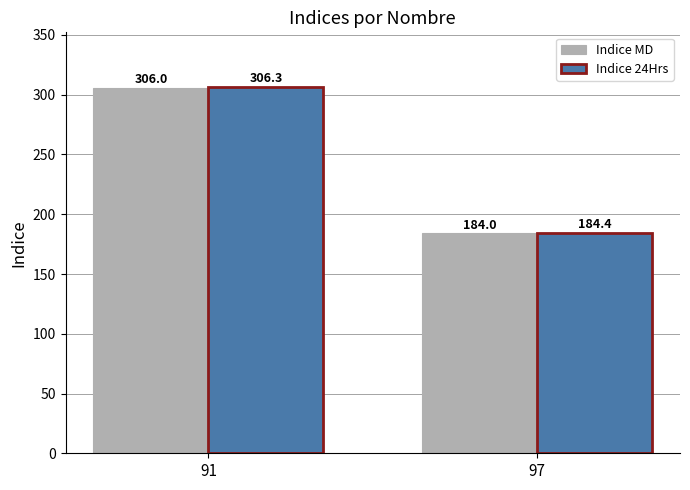

At how many categories does at least one series exceed 195?

1